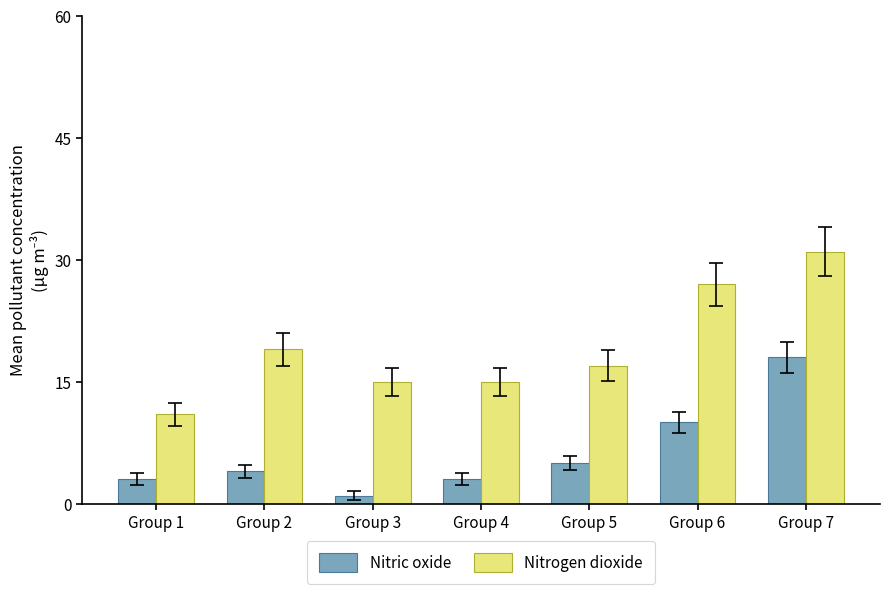

Reading right to left, transcribe all the data shown in this chart.

Nitric oxide: Group 7=18	Group 6=10	Group 5=5	Group 4=3	Group 3=1	Group 2=4	Group 1=3
Nitrogen dioxide: Group 7=31	Group 6=27	Group 5=17	Group 4=15	Group 3=15	Group 2=19	Group 1=11